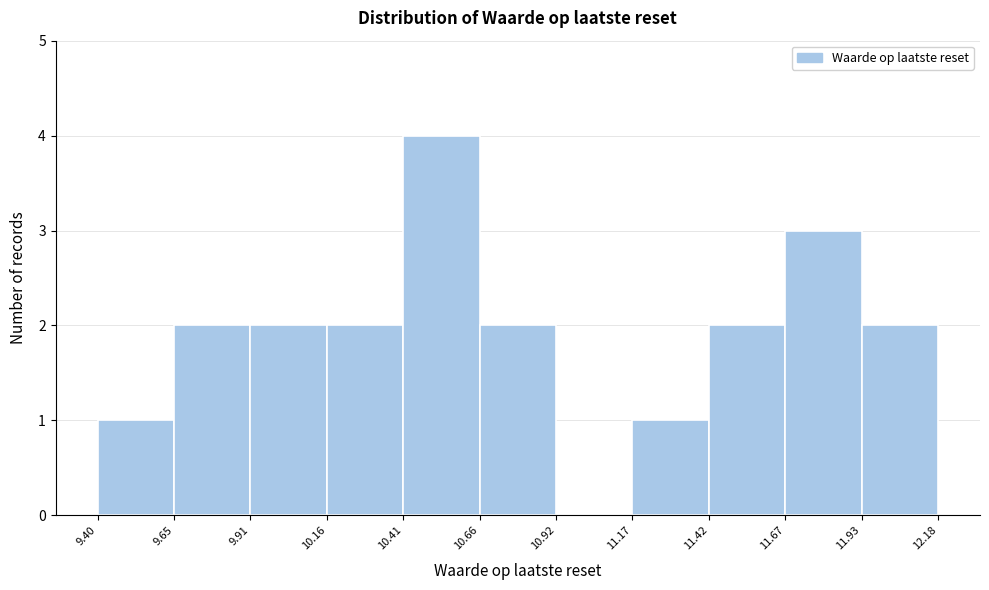

Reading left to right, transcribe this chart: for each bar, give the range it covers on the x-axis and its height. The values are not printed on the chart, so give them approximately, as read against the axis.

9.40 to 9.65: 1
9.65 to 9.91: 2
9.91 to 10.16: 2
10.16 to 10.41: 2
10.41 to 10.66: 4
10.66 to 10.92: 2
10.92 to 11.17: 0
11.17 to 11.42: 1
11.42 to 11.67: 2
11.67 to 11.93: 3
11.93 to 12.18: 2